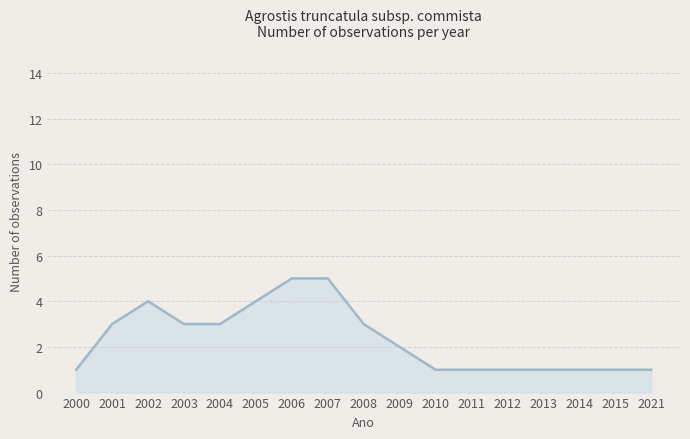

Read the value at 2010.

1